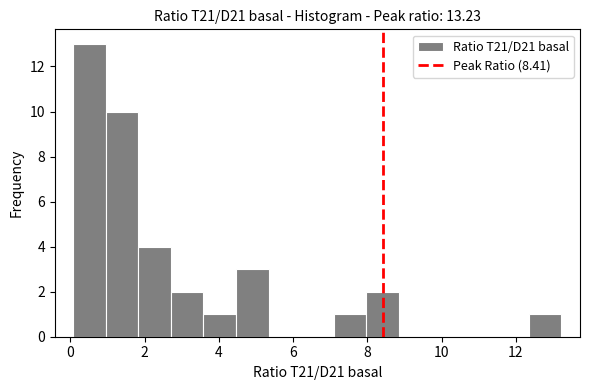

What is the height of the bar covering 3.6 to 4.4 on the x-axis? Neither the bar edges nor the heights are printed on the chart, so give them approximately, as read against the axes.

1